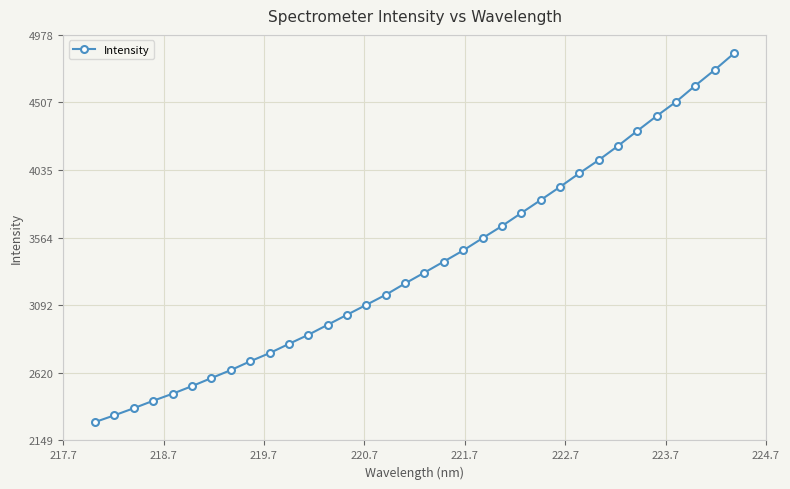

What is the minimum value shown in the chart?

2277.4